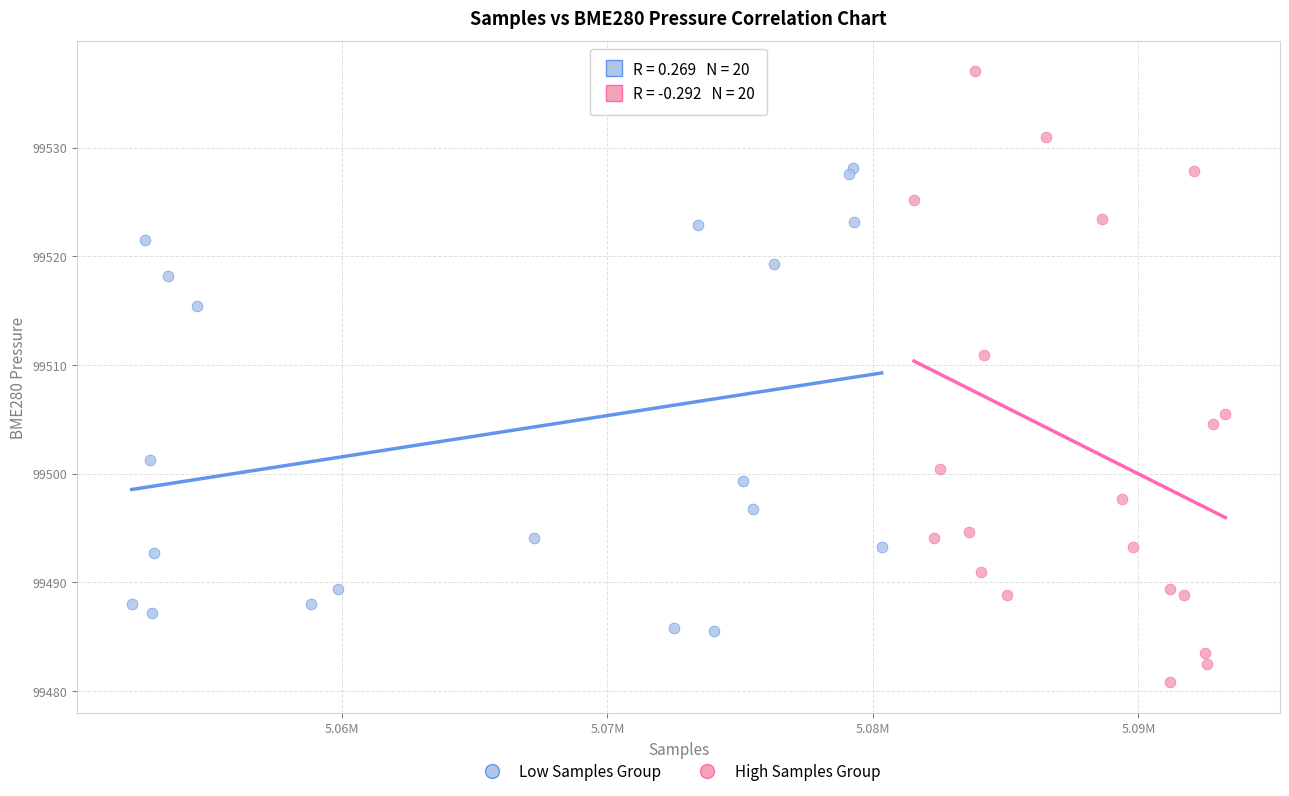

Which series reaches the maximum Y coordinate?

High Samples Group